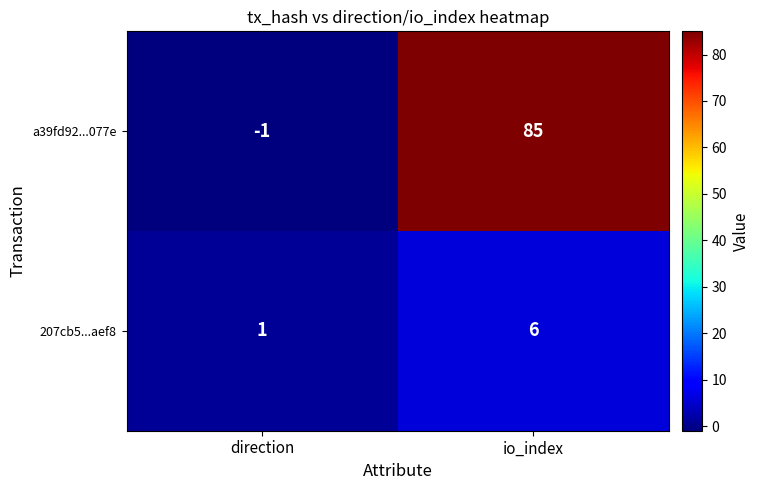

True or false: 207cb5...aef8 has a value of 1 at direction.

True